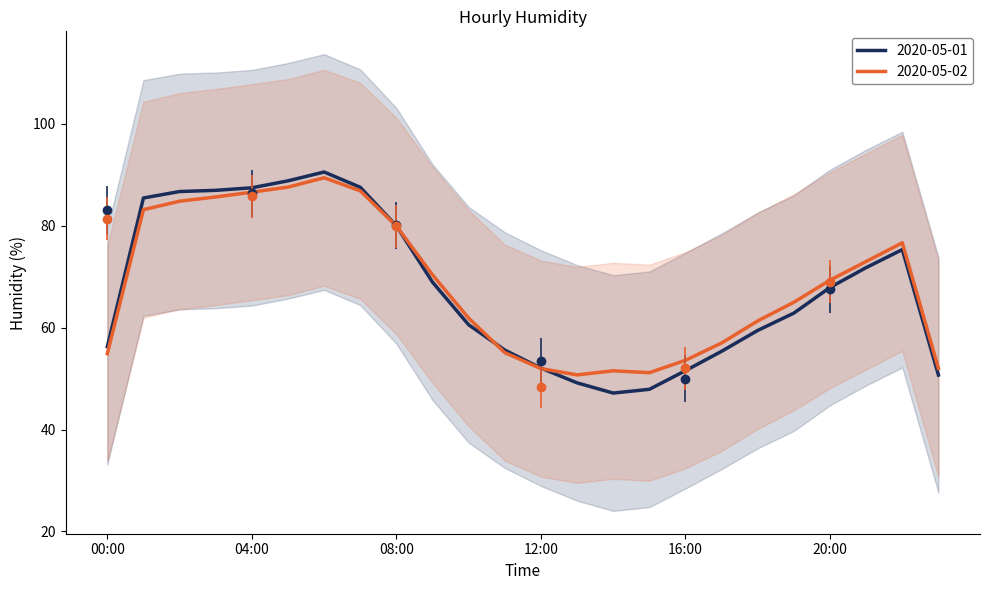

Which has a higher value, 16:00 or 12:00?

12:00